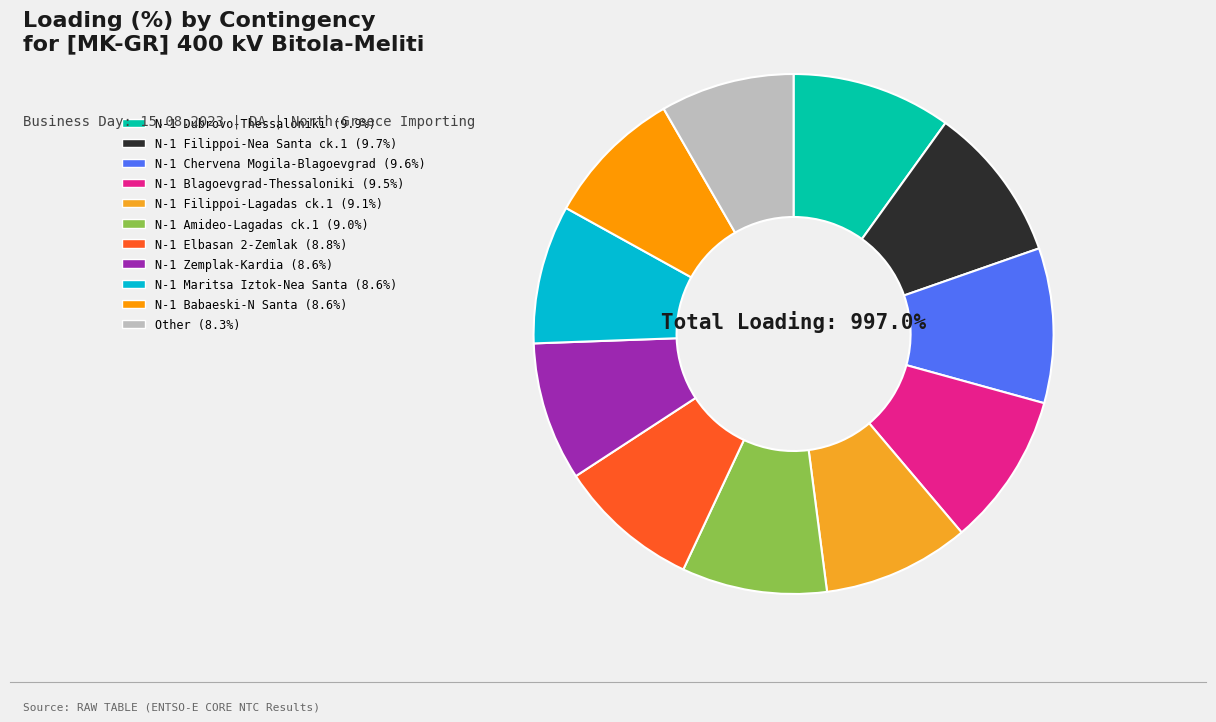

Which slice is the largest?

N-1 400 kV Dubrovo-Thessaloniki